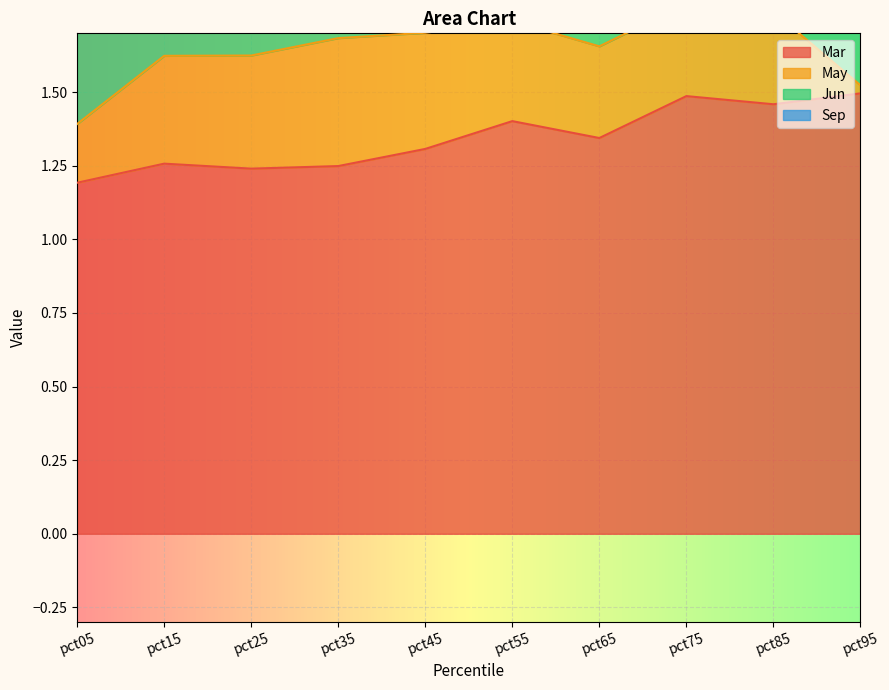

How many Mar values are between 1 and 2?

10